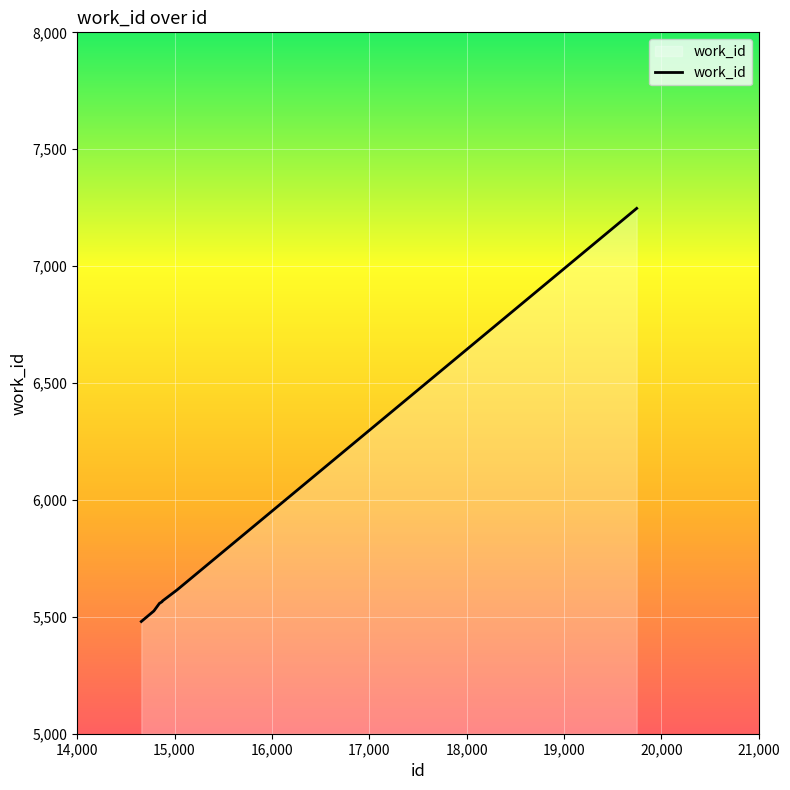

What is the smallest value displayed?

5480